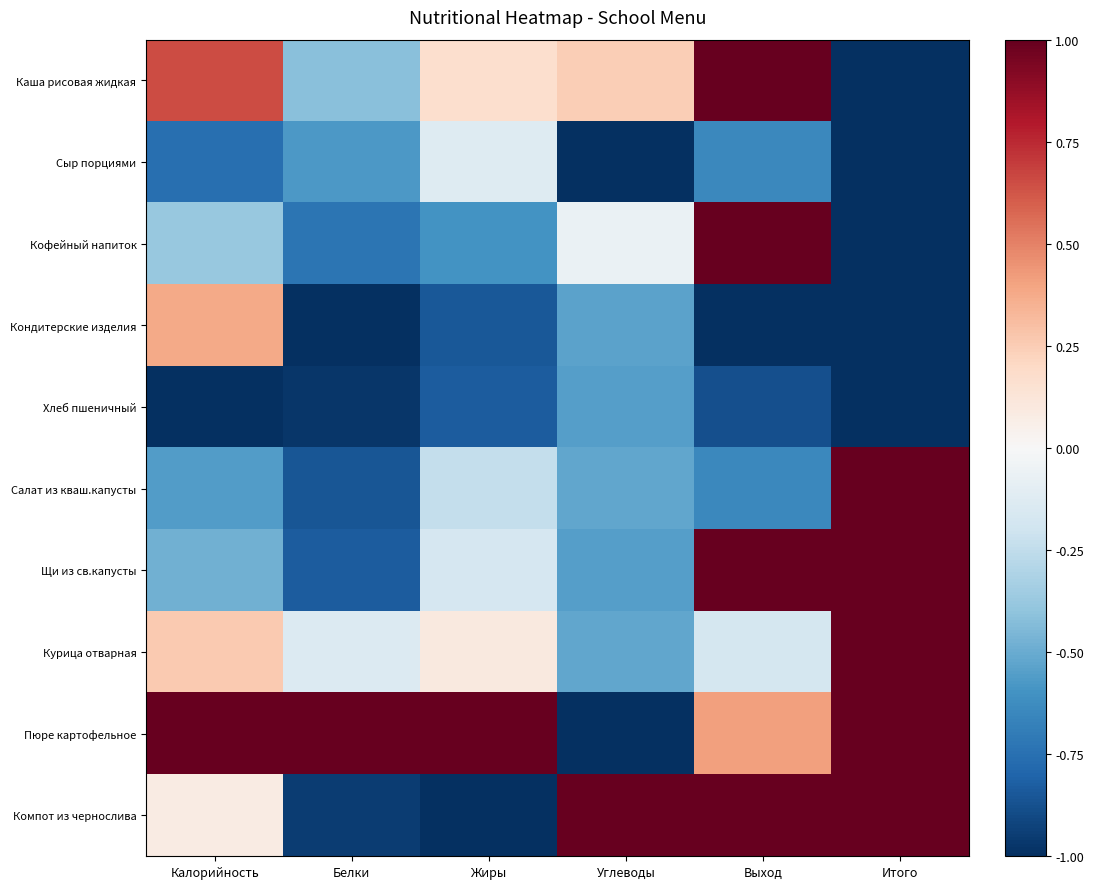

How many distinct data groups are displayed?

10